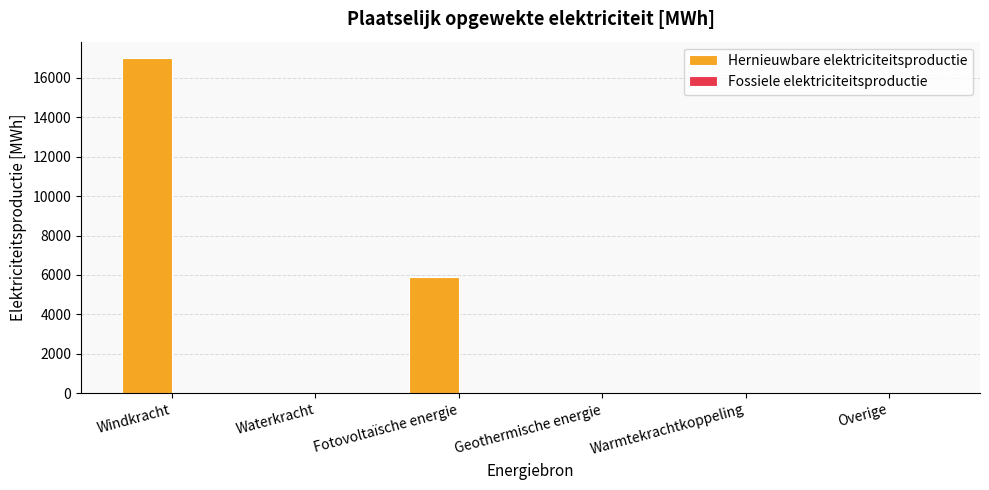

What is the change in value from Waterkracht to Fotovoltaïsche energie?

+5885.6